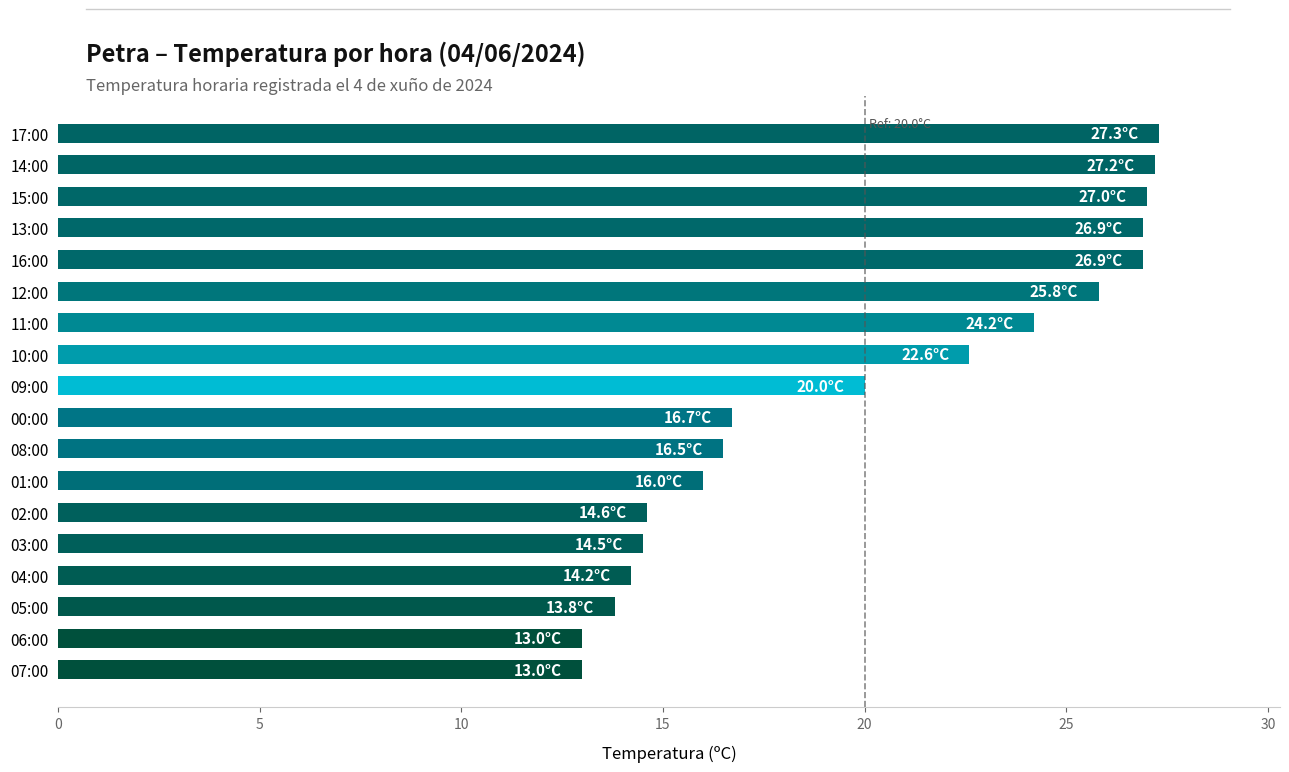

What is the maximum value shown in the chart?

27.3